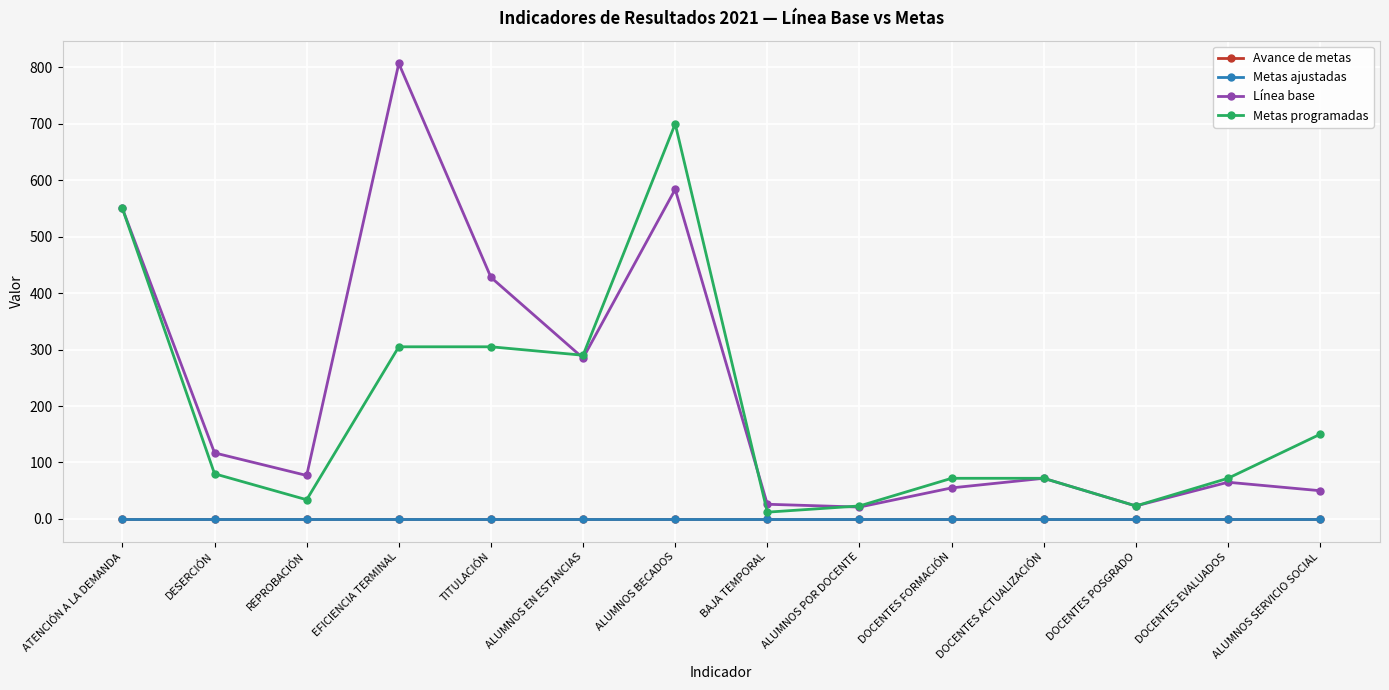

What is the sum of the Metas programadas values at ALUMNOS EN ESTANCIAS and DOCENTES POSGRADO?

313.0